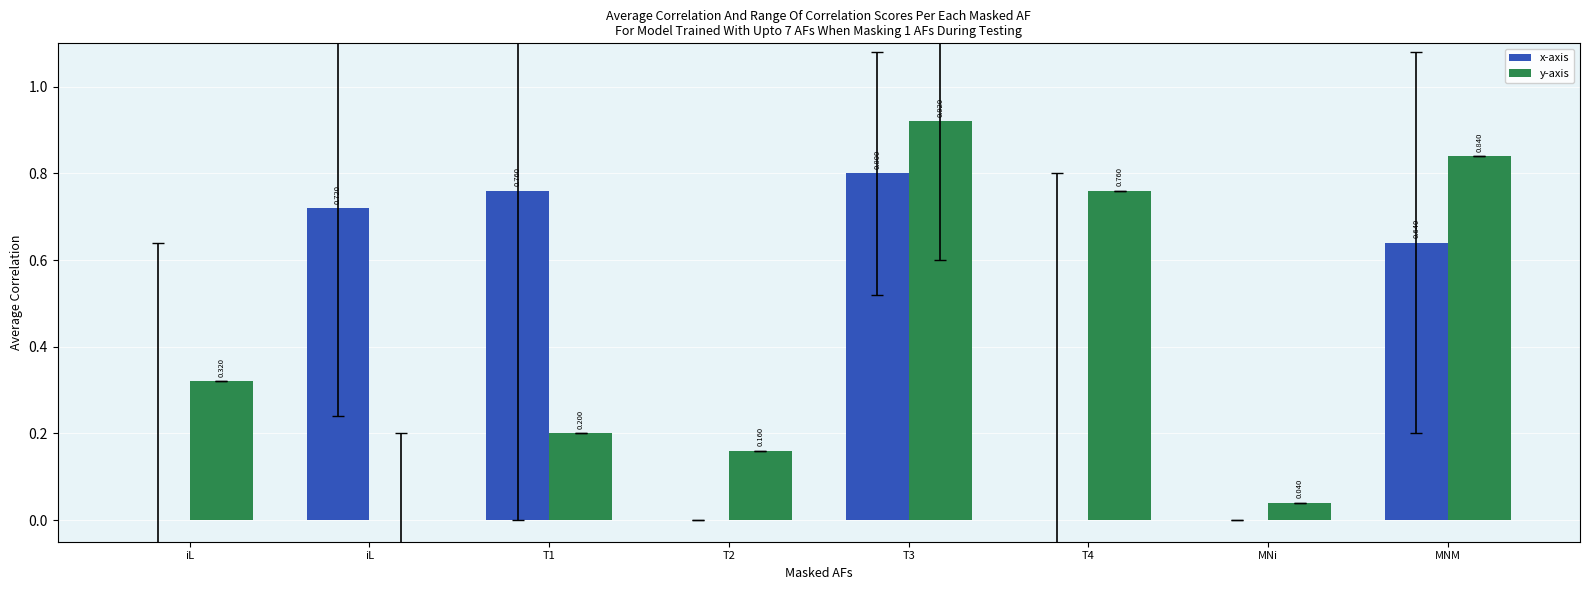

How many data points does each series have?

8